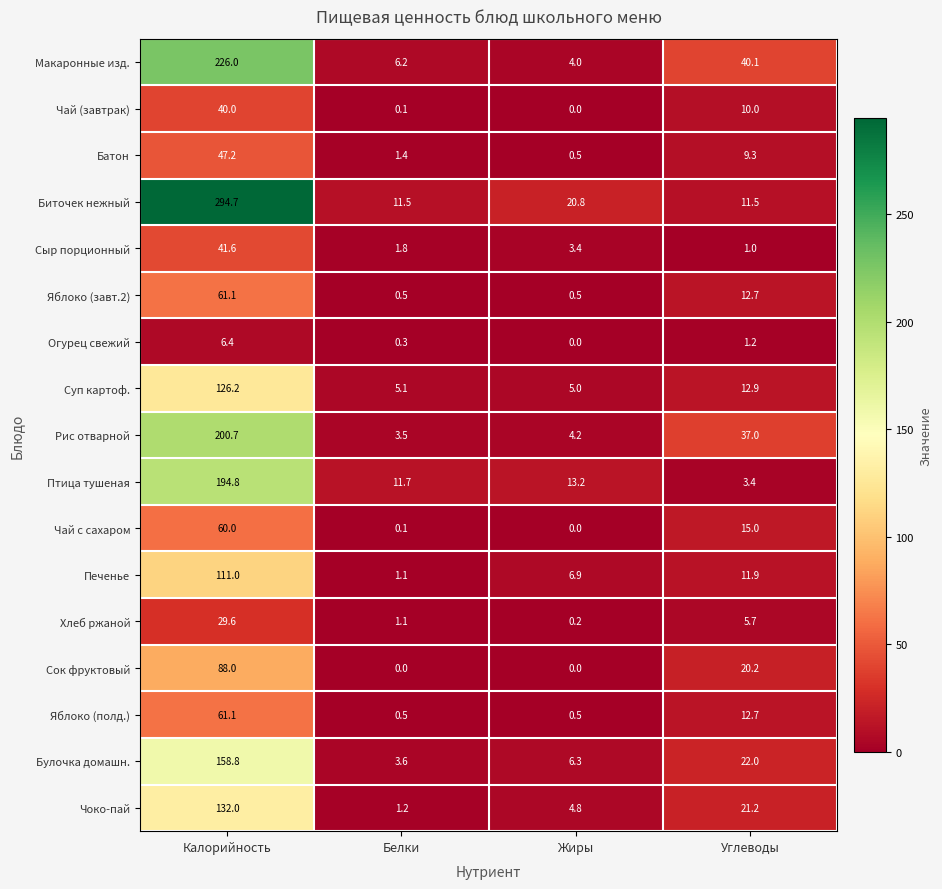

Which series has the largest total across all categories?

Биточек нежный